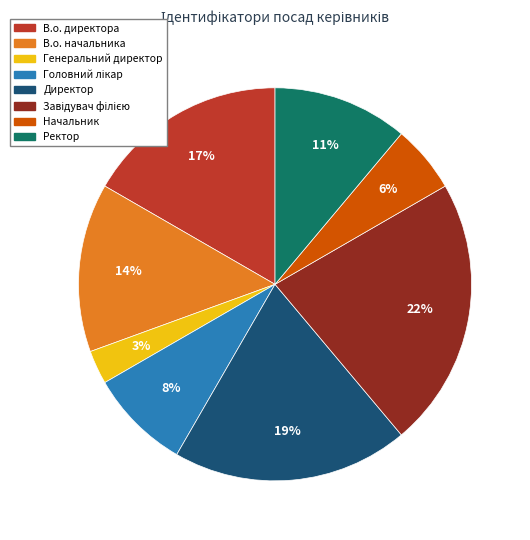

Is there any slice that represents more than half of the pie?

No